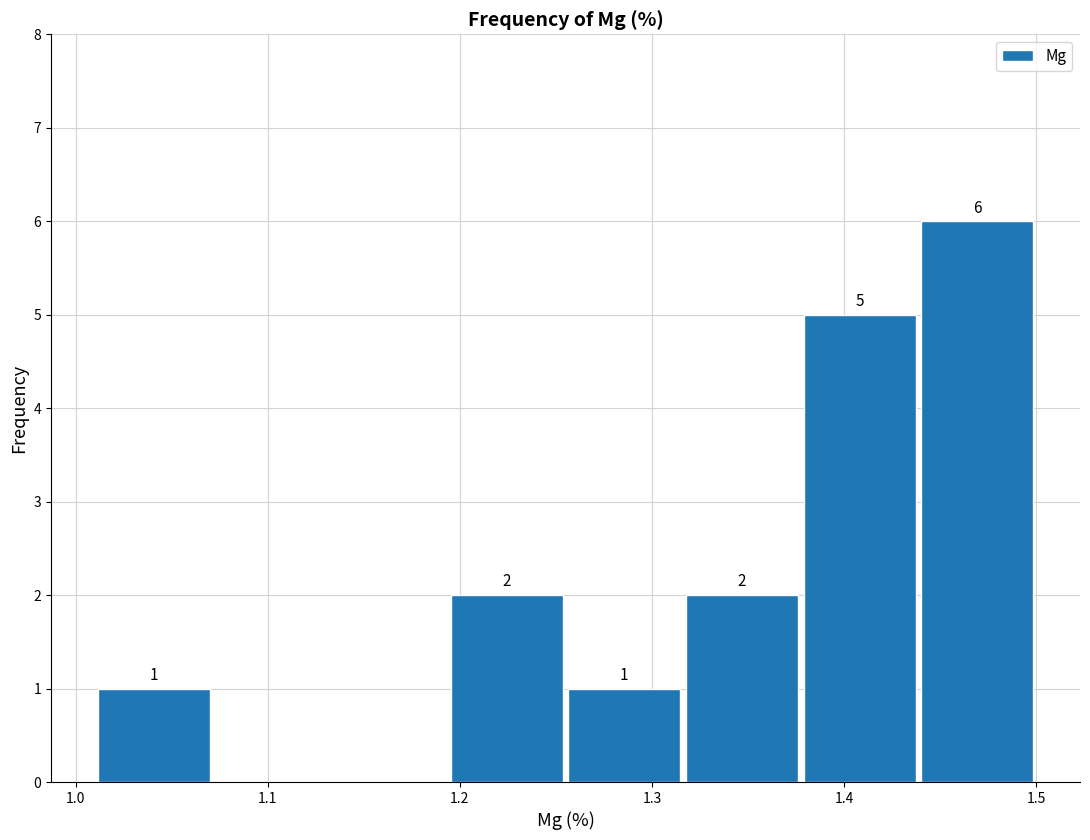

Which range on the x-axis has the tallest bar?

1.44 to 1.50